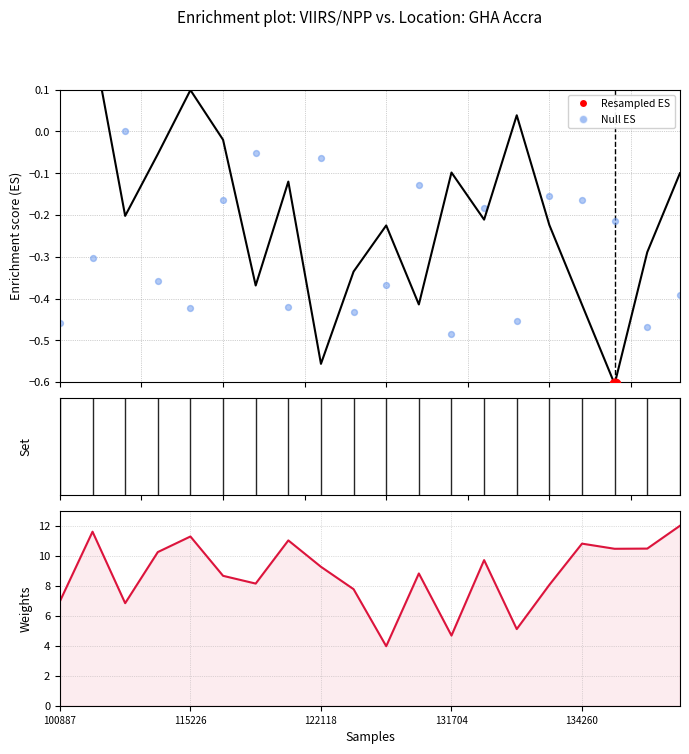

Which series reaches the maximum Y coordinate?

Weights